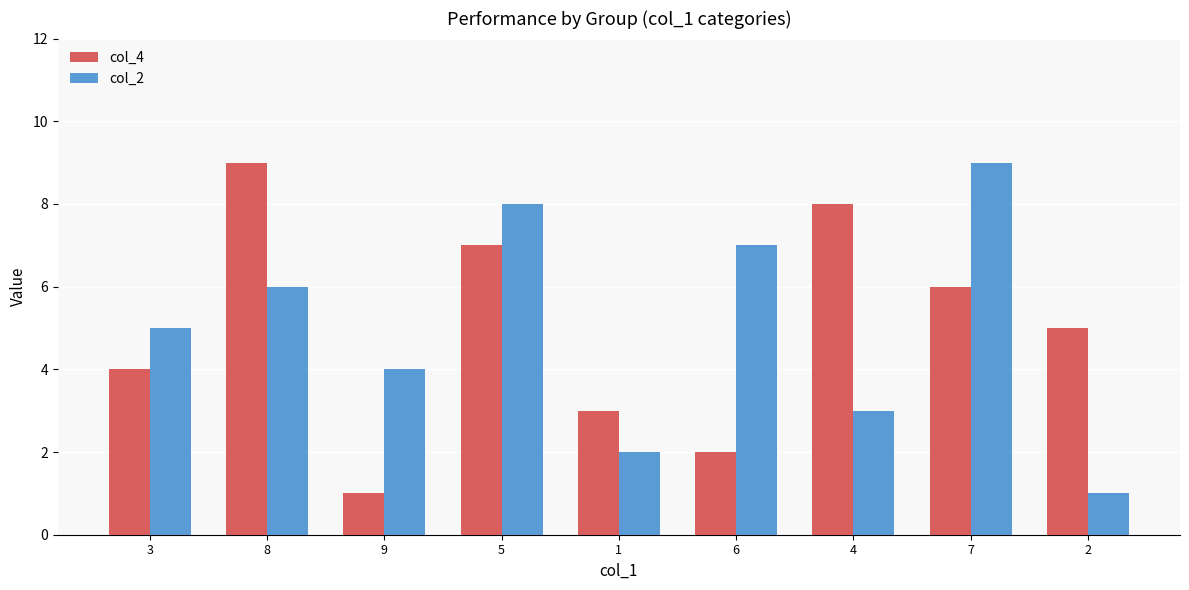

How many data points does each series have?

9